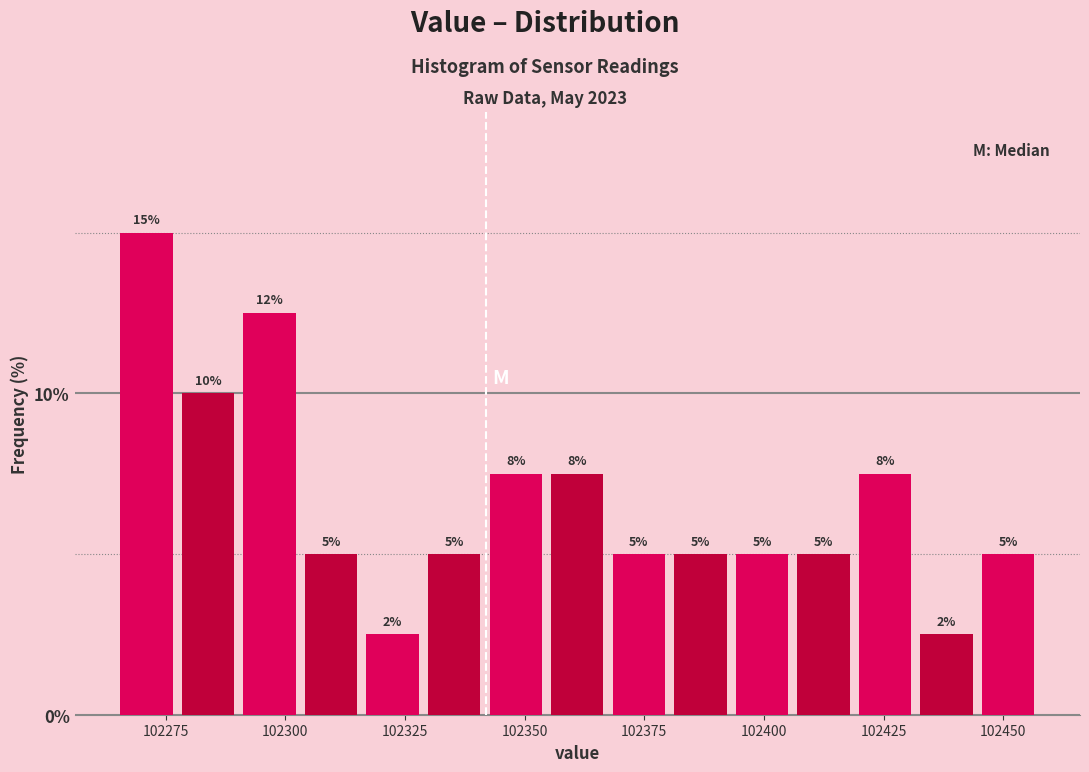

Read against the x-axis, roughly where is the centre of the tallest bar?

102270